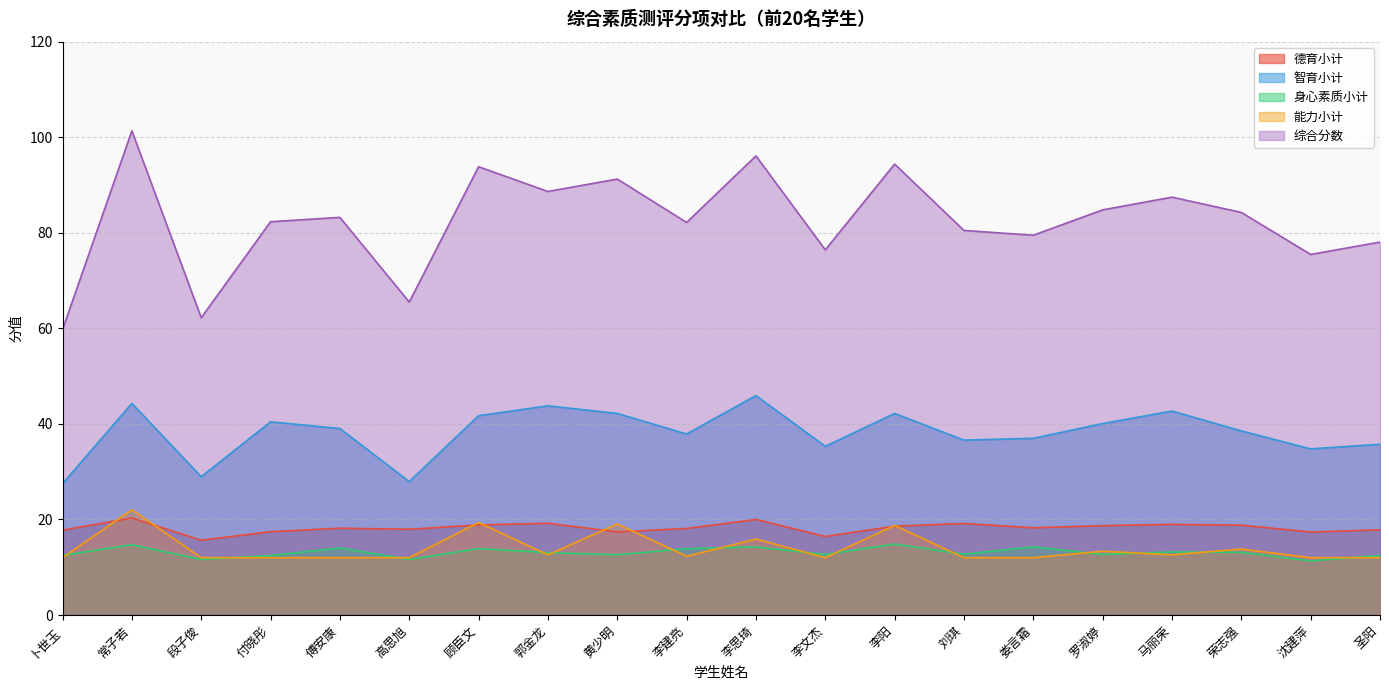

How many lines are shown in the chart?

5